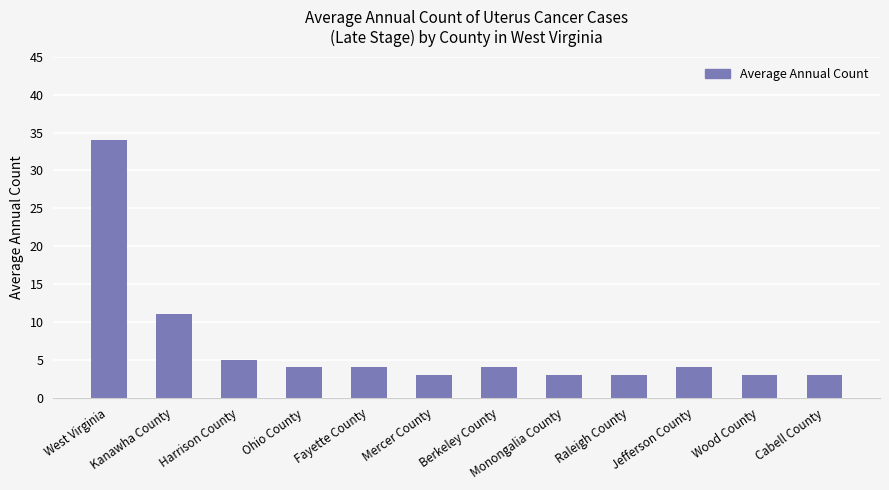

What is the maximum value shown in the chart?

34